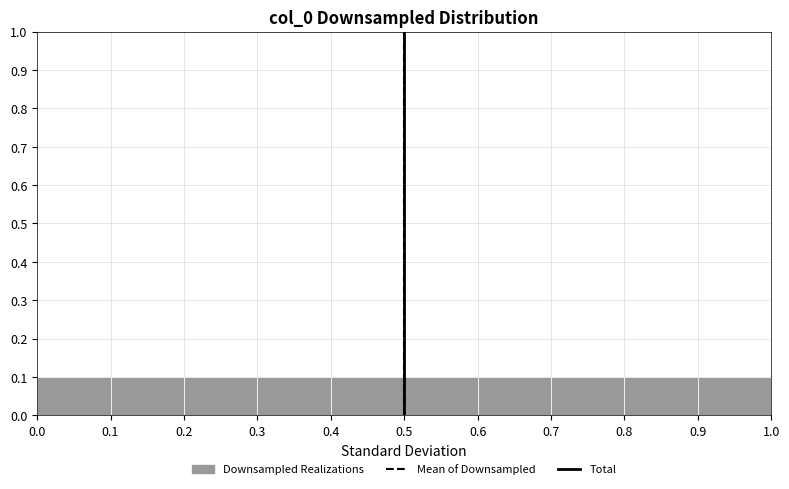

How tall is the bar that spans 0.4 to 0.5 on the x-axis? The values are not printed on the chart, so give them approximately, as read against the axis.

0.1